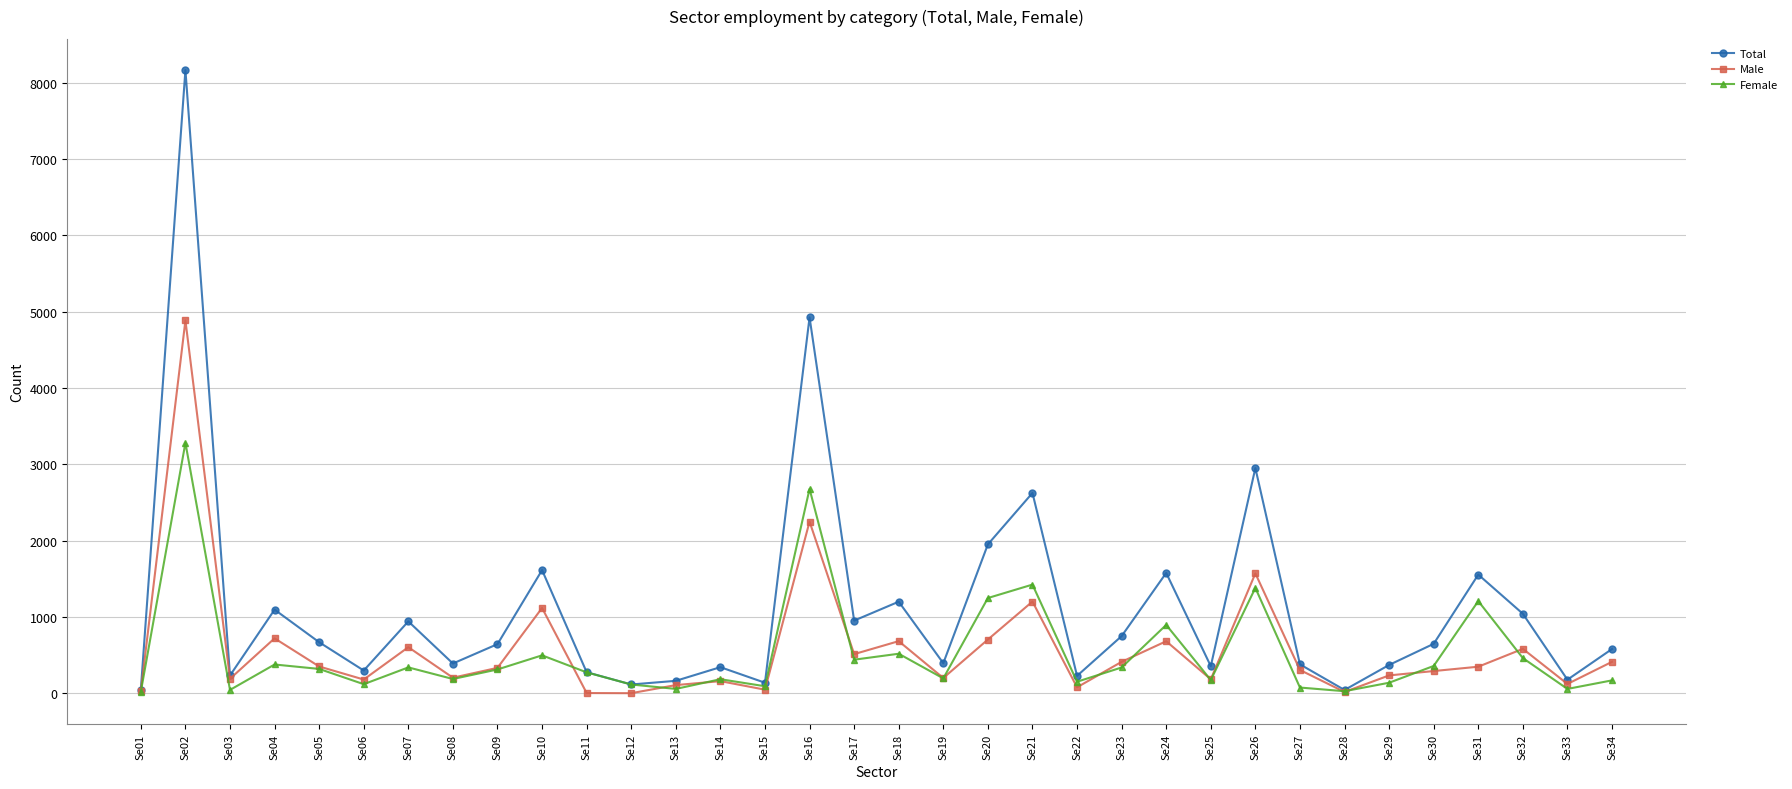

What is the difference between the highest and lowest values at Se24?

895